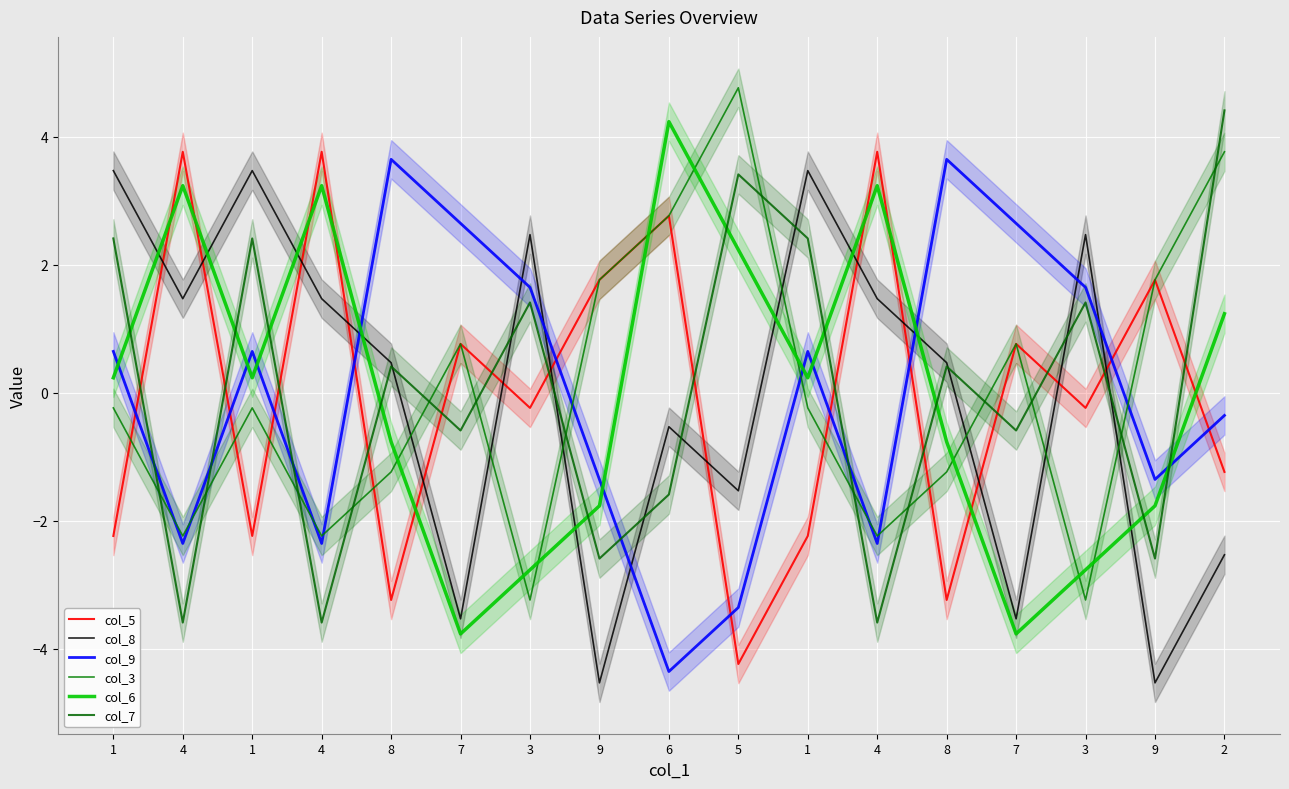

What is the total value across all series at 4?

0.3